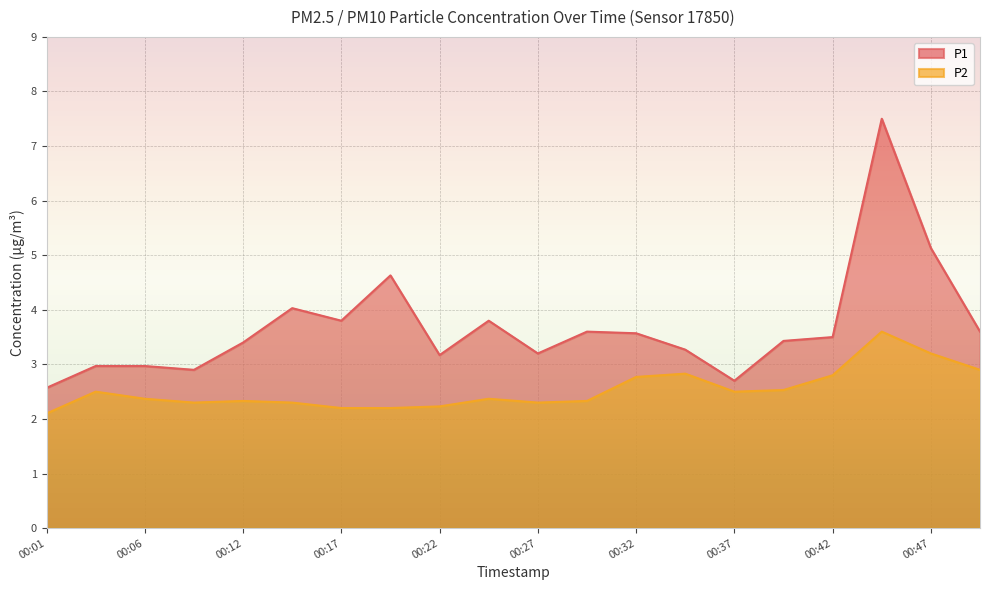

True or false: P1 and P2 cross at least once.

False